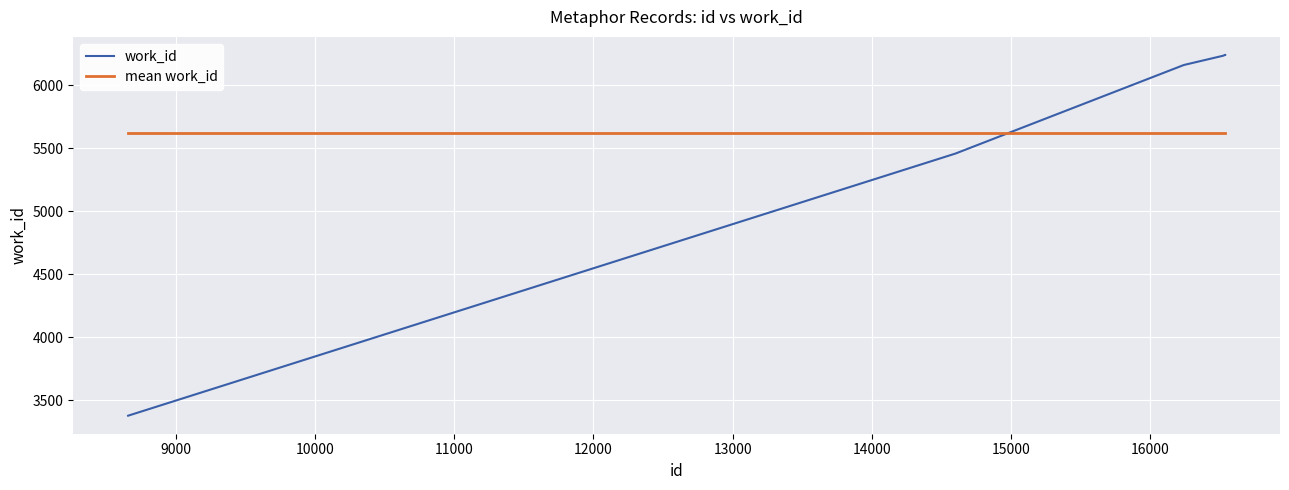

How many intersections are there between mean work_id and work_id?

1